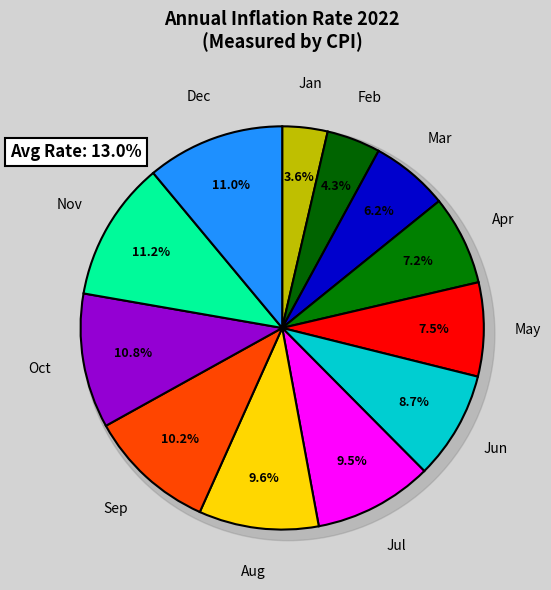

To the nearest percent, what is the combined percentage of Dec and Oct?

22%